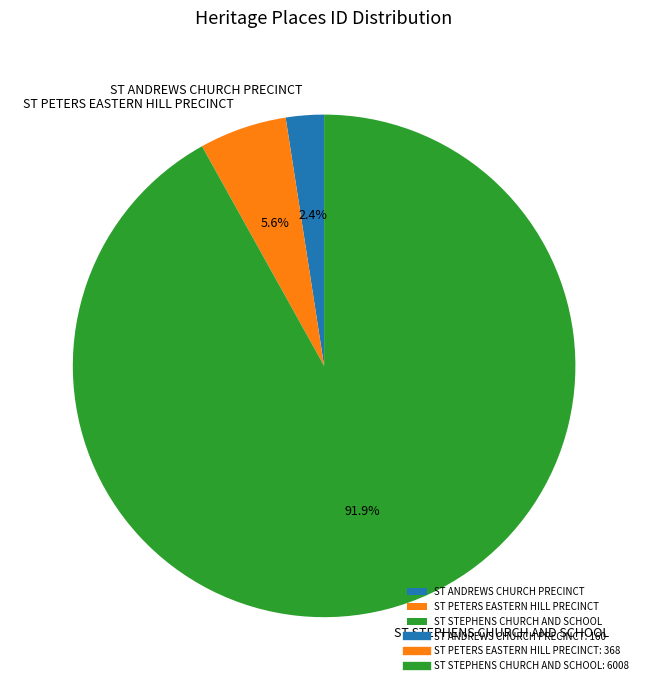

Count the number of slices in the pie.

3